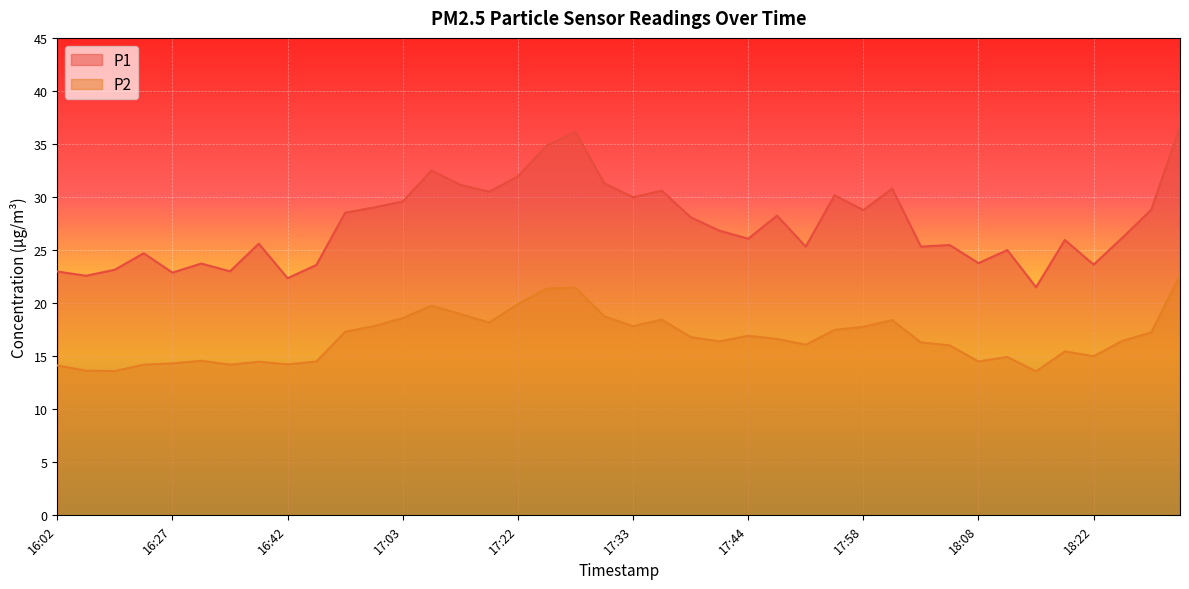

List the labels in order of P2 value, smallest first.

18:14, 16:21, 16:18, 16:02, 16:24, 16:36, 16:42, 16:27, 16:39, 16:48, 18:08, 16:33, 18:11, 18:22, 18:19, 18:06, 17:49, 18:03, 17:41, 18:28, 17:47, 17:38, 17:44, 18:31, 16:57, 17:55, 17:58, 17:00, 17:33, 17:20, 18:00, 17:36, 17:03, 17:30, 17:17, 17:09, 17:22, 17:25, 17:28, 18:33